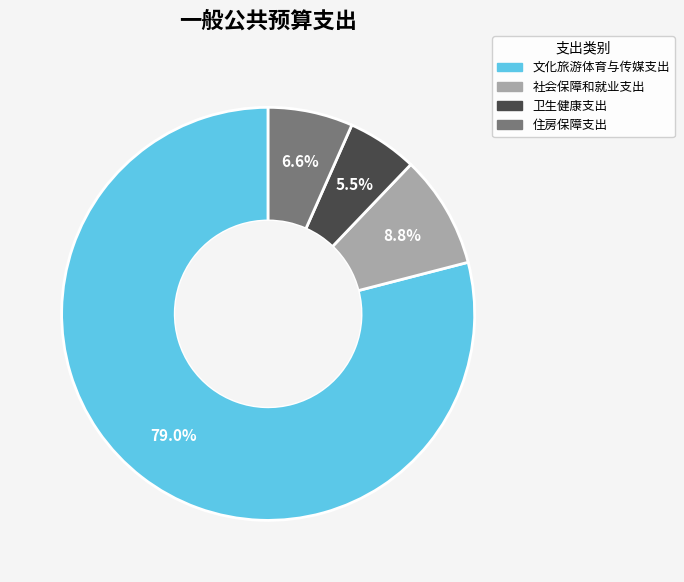

How many slices are in this pie chart?

4